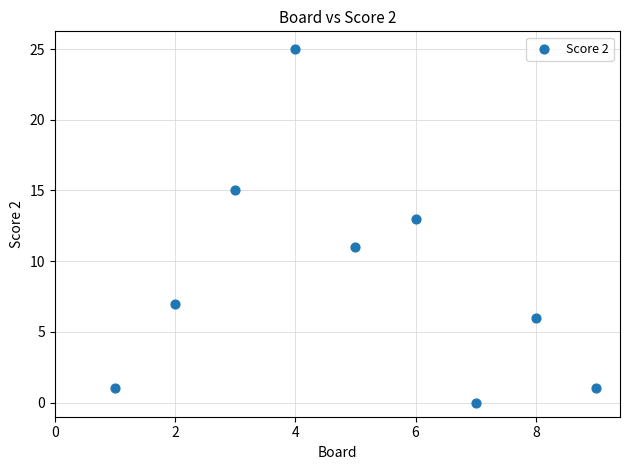

What is the average Y value?

9